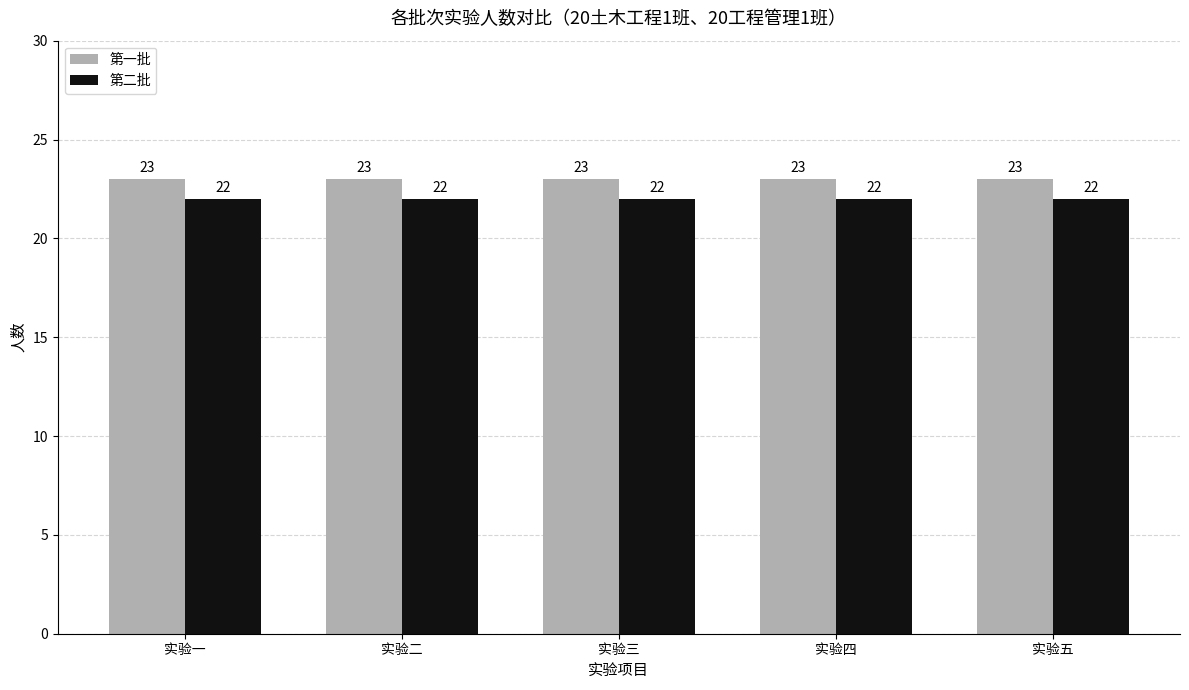

Reading left to right, transcribe all the data shown in this chart.

第一批: 实验一=23	实验二=23	实验三=23	实验四=23	实验五=23
第二批: 实验一=22	实验二=22	实验三=22	实验四=22	实验五=22